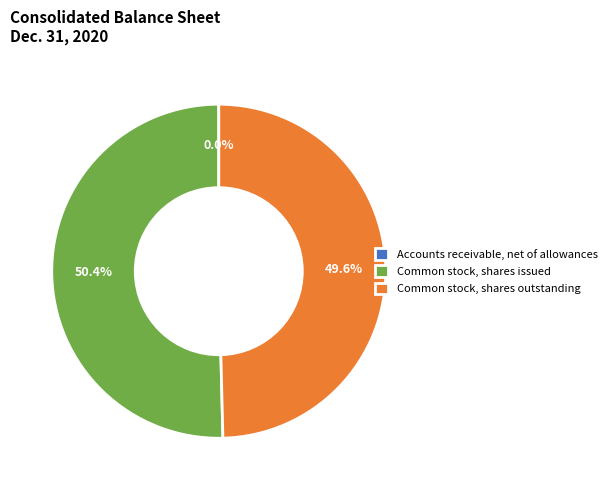

Between Common stock, shares outstanding and Common stock, shares issued, which is larger?

Common stock, shares issued